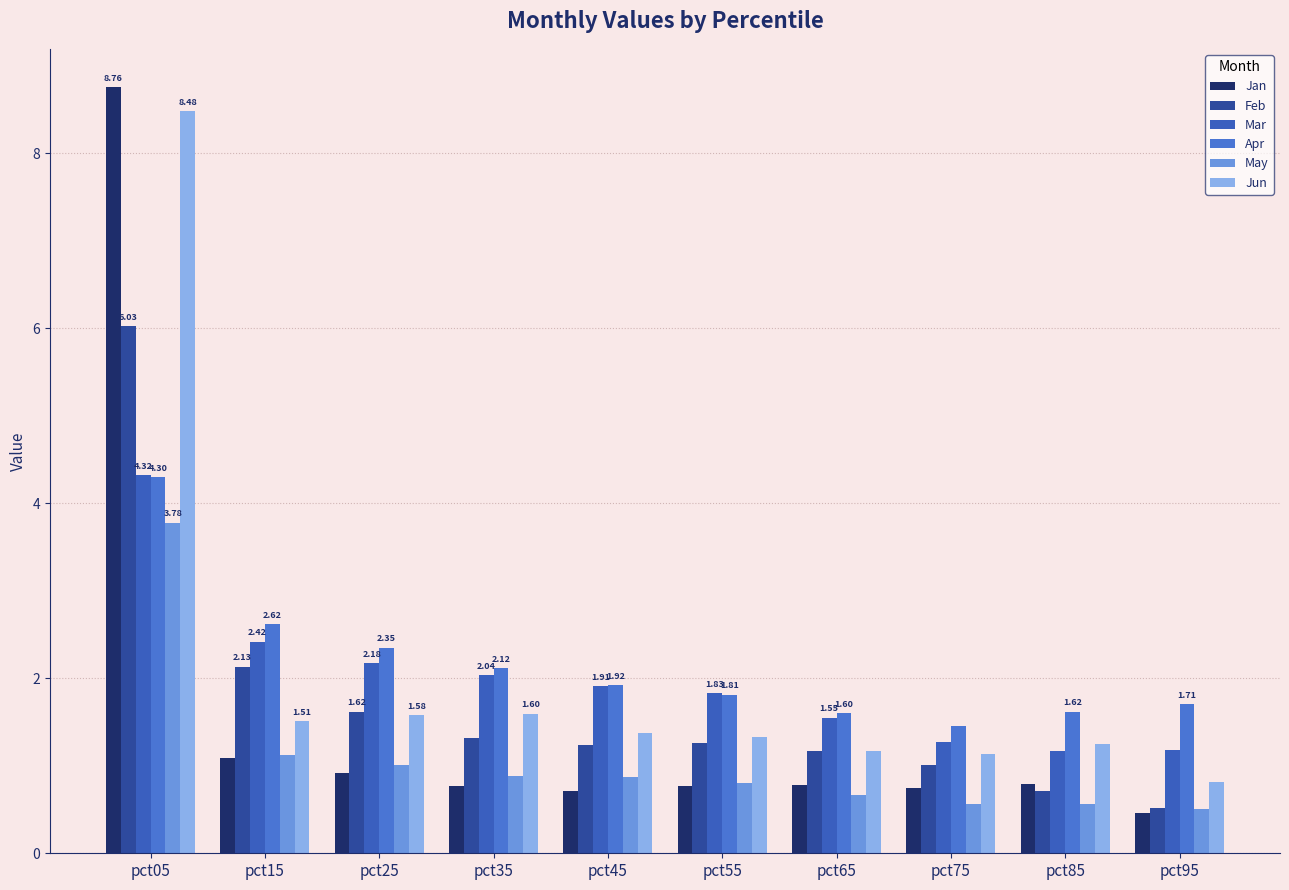

At pct35, list the series in order from largest to smallest.

Apr, Mar, Jun, Feb, May, Jan